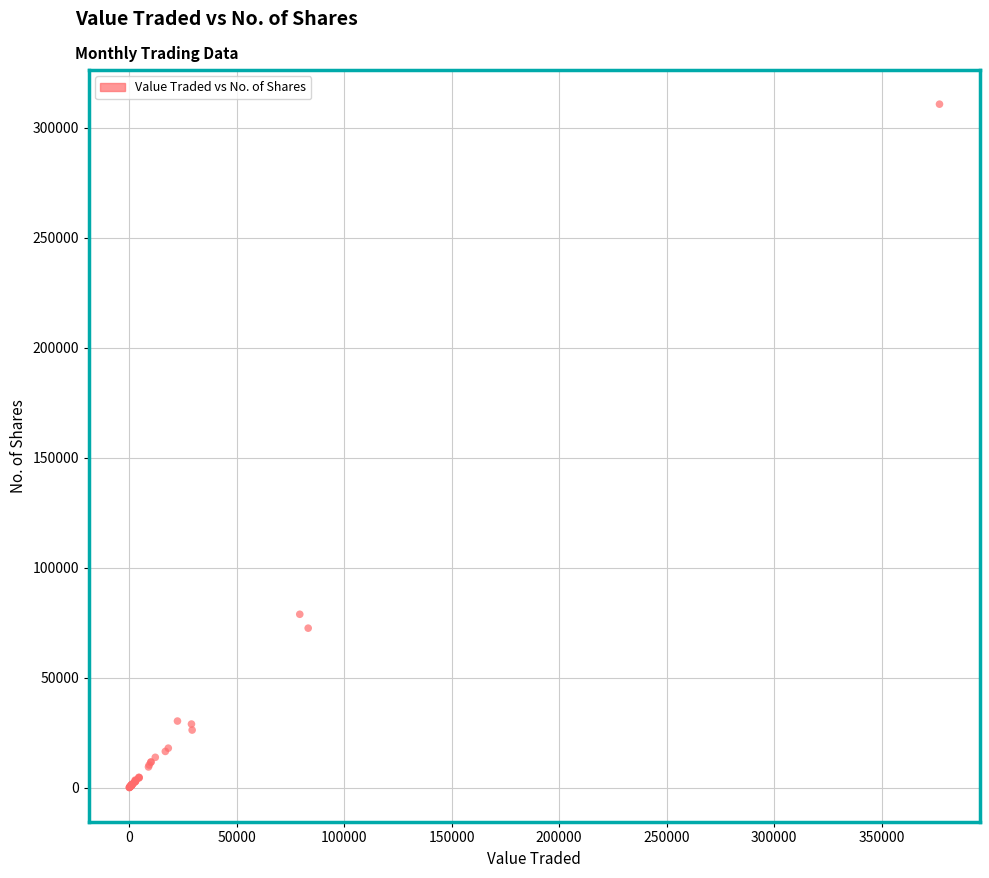

What Y value in the scatter plot is closest to 155397?

78833